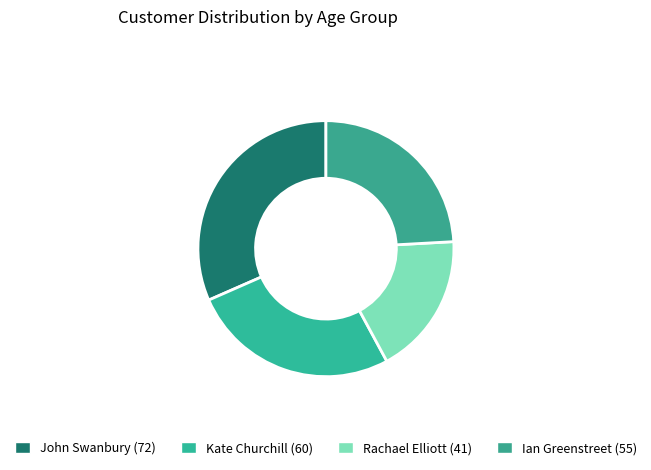

How many segments does this pie chart have?

4